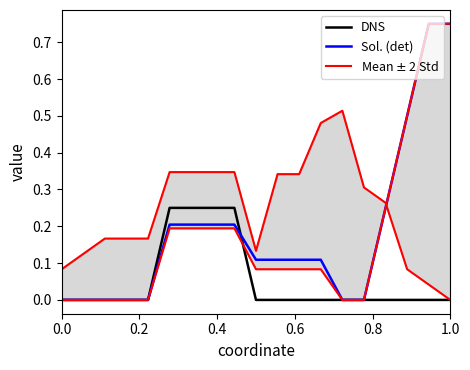

What is the average value of the Mean $\pm$ 2 Std series?

0.2